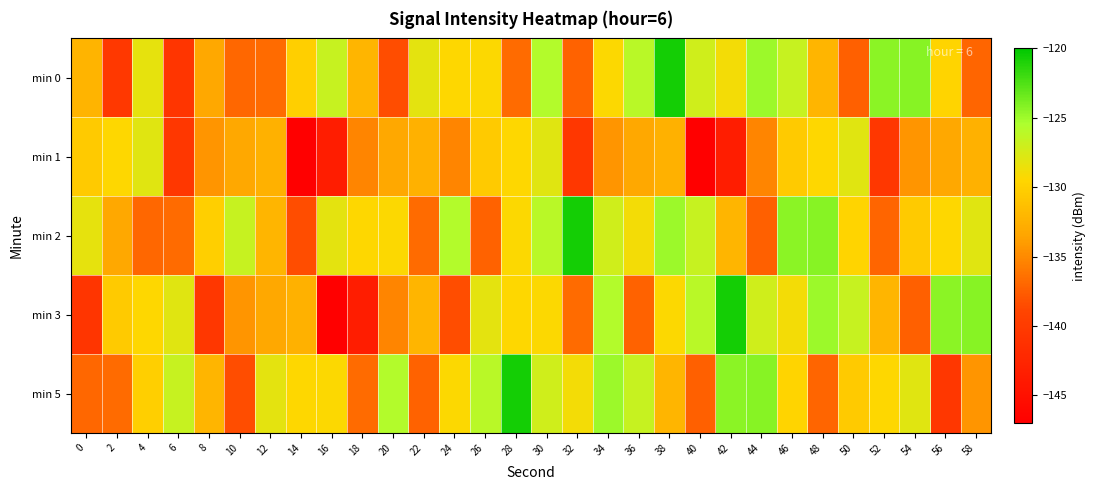

Which series has the largest total across all categories?

min 2